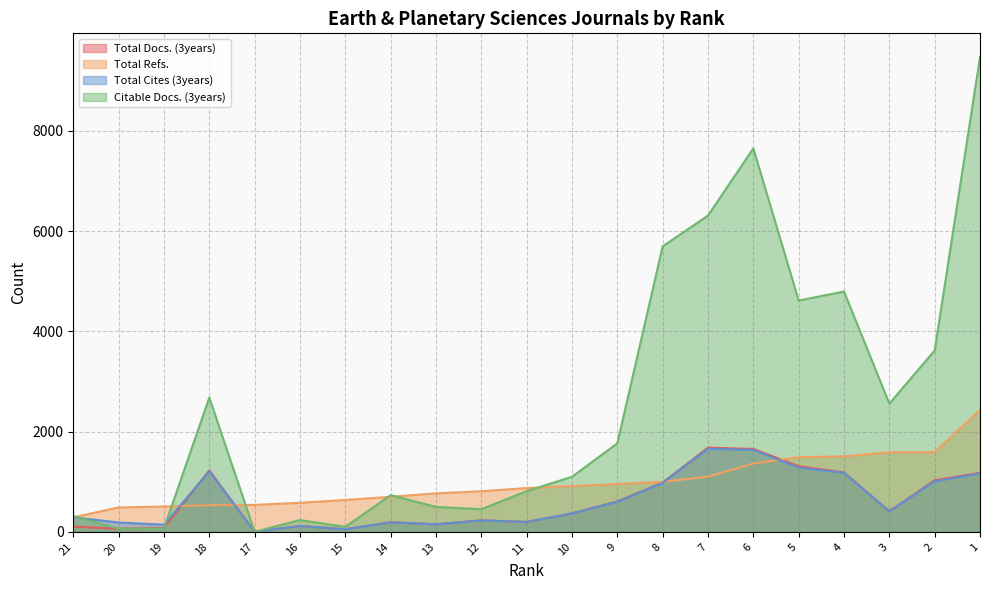

What is the difference between the second highest and minimum values in the Total Refs. series?

1298